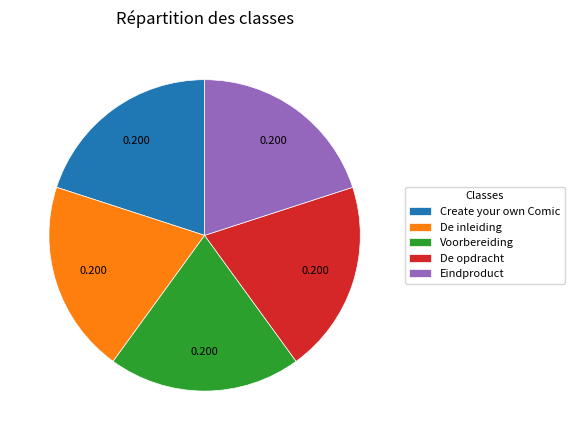

Is it true that Eindproduct is 20% of the pie?

True